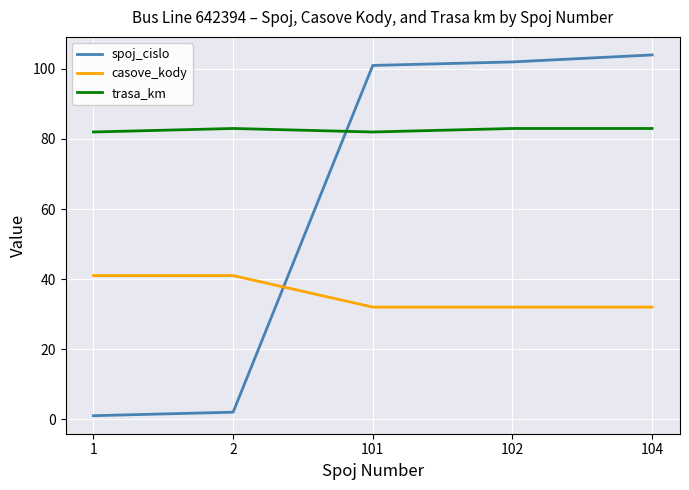

Reading left to right, what are all the values shown in this chart?

spoj_cislo: 1	2	101	102	104
casove_kody: 41	41	32	32	32
trasa_km: 82	83	82	83	83